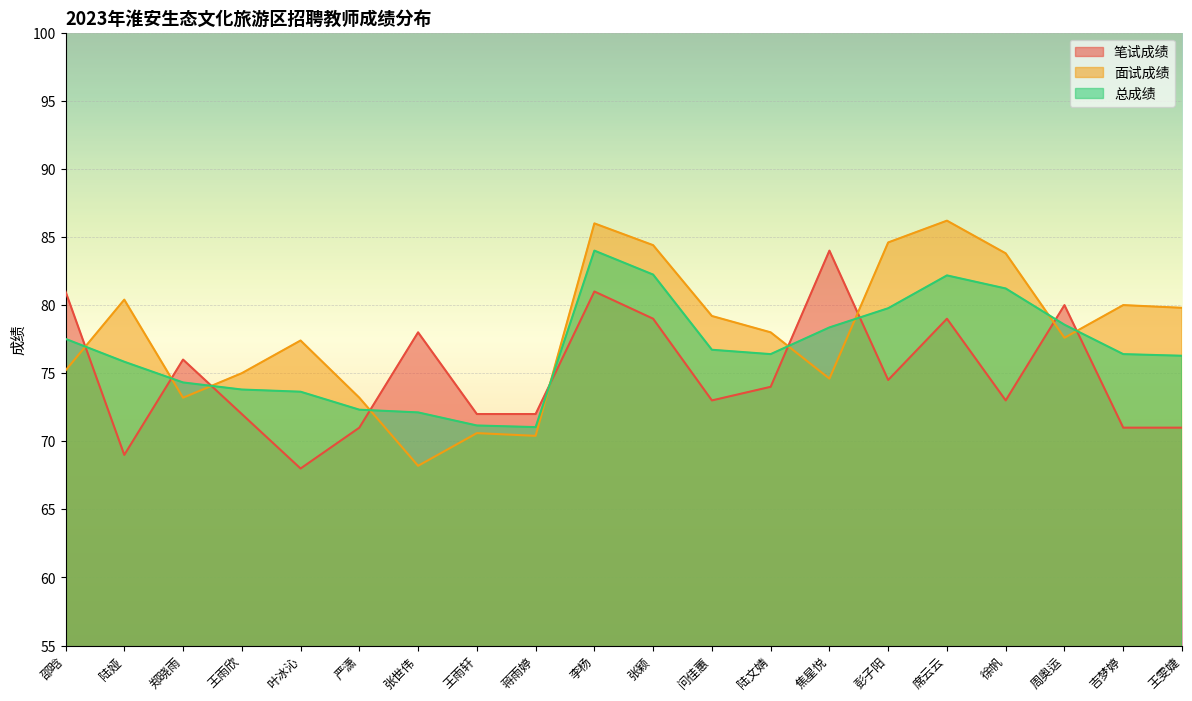

What position from the right is 蒋雨婷?

12